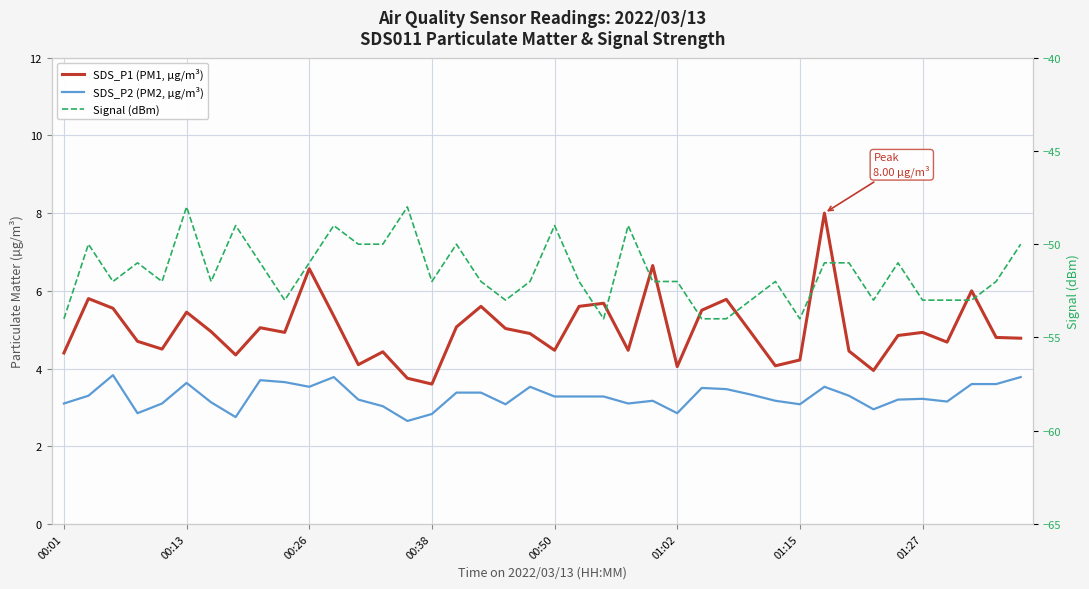

What is the sum of the Signal (dBm) values at 00:50 and 01:02?

-100.0